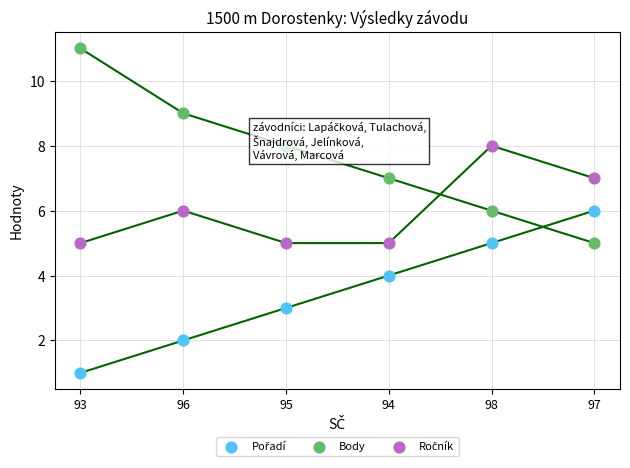

Which series has the largest total across all categories?

Body